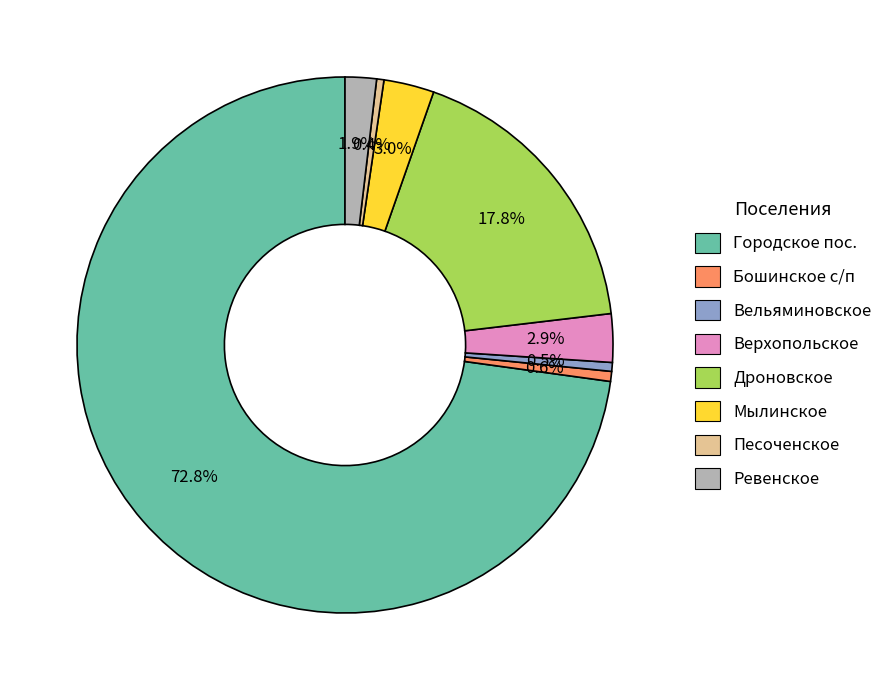

Does any single category account for the majority?

Yes